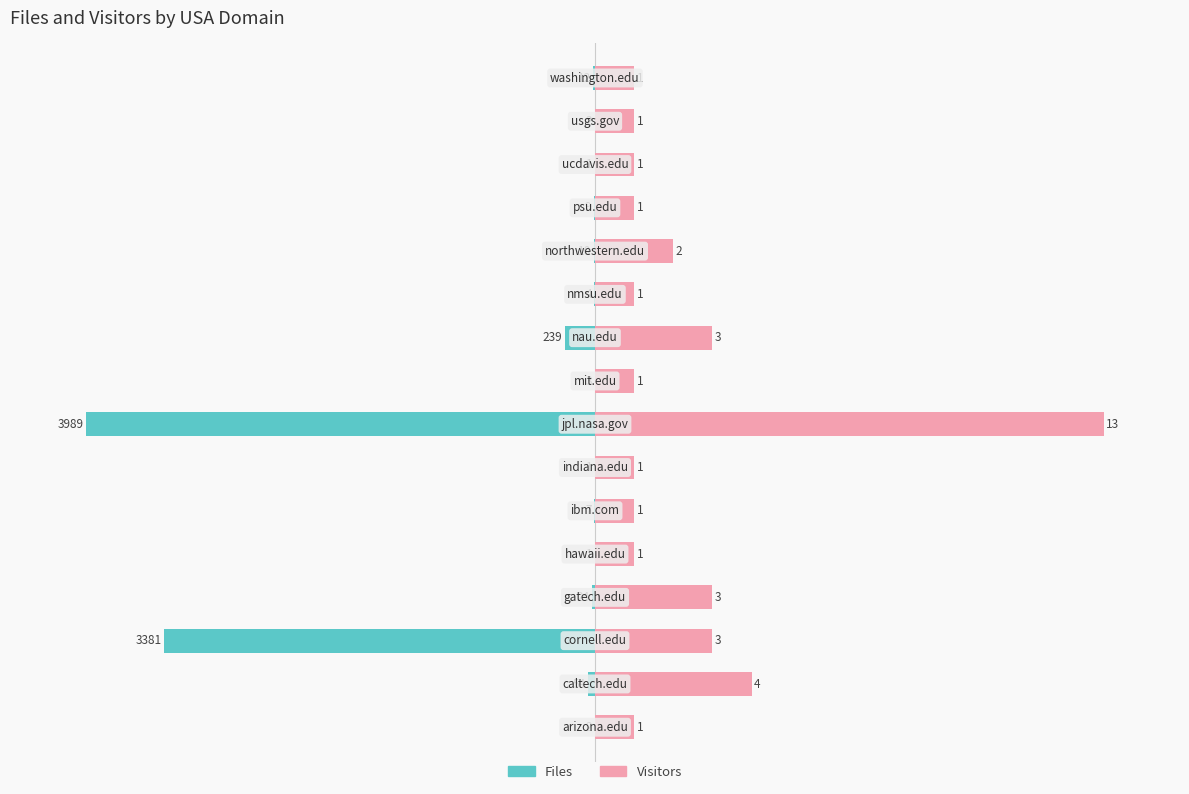

Are the bars horizontal?

Yes